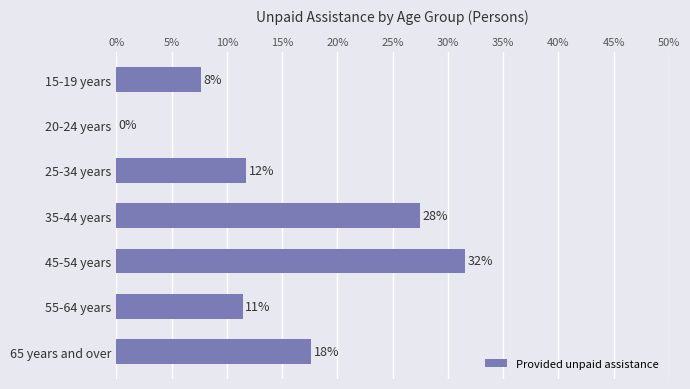

What is the greatest value displayed?

0.3